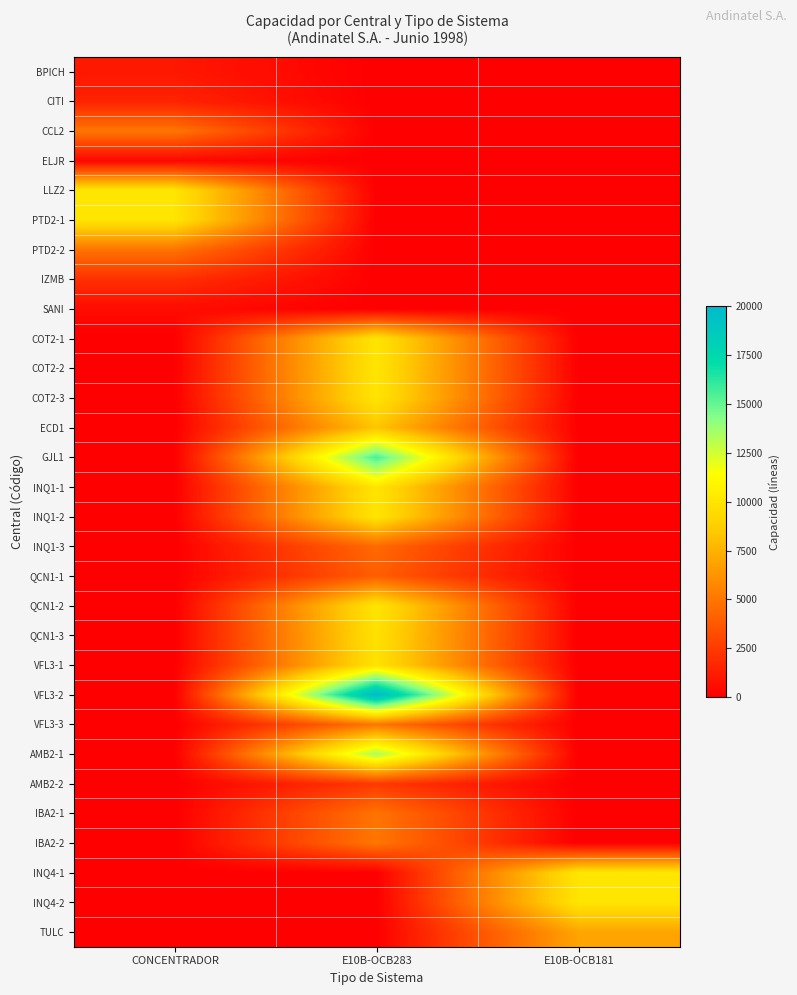

Reading left to right, list all the values displayed in this chart.

BPICH: CONCENTRADOR=1020	E10B-OCB283=0	E10B-OCB181=0
CITI: CONCENTRADOR=1500	E10B-OCB283=0	E10B-OCB181=0
CCL2: CONCENTRADOR=5000	E10B-OCB283=0	E10B-OCB181=0
ELJR: CONCENTRADOR=318	E10B-OCB283=0	E10B-OCB181=0
LLZ2: CONCENTRADOR=10000	E10B-OCB283=0	E10B-OCB181=0
PTD2-1: CONCENTRADOR=10000	E10B-OCB283=0	E10B-OCB181=0
PTD2-2: CONCENTRADOR=4864	E10B-OCB283=0	E10B-OCB181=0
IZMB: CONCENTRADOR=2048	E10B-OCB283=0	E10B-OCB181=0
SANI: CONCENTRADOR=512	E10B-OCB283=0	E10B-OCB181=0
COT2-1: CONCENTRADOR=0	E10B-OCB283=10000	E10B-OCB181=0
COT2-2: CONCENTRADOR=0	E10B-OCB283=10000	E10B-OCB181=0
COT2-3: CONCENTRADOR=0	E10B-OCB283=10000	E10B-OCB181=0
ECD1: CONCENTRADOR=0	E10B-OCB283=8328	E10B-OCB181=0
GJL1: CONCENTRADOR=0	E10B-OCB283=15536	E10B-OCB181=0
INQ1-1: CONCENTRADOR=0	E10B-OCB283=10000	E10B-OCB181=0
INQ1-2: CONCENTRADOR=0	E10B-OCB283=10000	E10B-OCB181=0
INQ1-3: CONCENTRADOR=0	E10B-OCB283=4478	E10B-OCB181=0
QCN1-1: CONCENTRADOR=0	E10B-OCB283=4000	E10B-OCB181=0
QCN1-2: CONCENTRADOR=0	E10B-OCB283=10000	E10B-OCB181=0
QCN1-3: CONCENTRADOR=0	E10B-OCB283=9778	E10B-OCB181=0
VFL3-1: CONCENTRADOR=0	E10B-OCB283=9820	E10B-OCB181=0
VFL3-2: CONCENTRADOR=0	E10B-OCB283=20000	E10B-OCB181=0
VFL3-3: CONCENTRADOR=0	E10B-OCB283=5000	E10B-OCB181=0
AMB2-1: CONCENTRADOR=0	E10B-OCB283=13512	E10B-OCB181=0
AMB2-2: CONCENTRADOR=0	E10B-OCB283=2428	E10B-OCB181=0
IBA2-1: CONCENTRADOR=0	E10B-OCB283=4891	E10B-OCB181=0
IBA2-2: CONCENTRADOR=0	E10B-OCB283=5000	E10B-OCB181=0
INQ4-1: CONCENTRADOR=0	E10B-OCB283=0	E10B-OCB181=10000
INQ4-2: CONCENTRADOR=0	E10B-OCB283=0	E10B-OCB181=10000
TULC: CONCENTRADOR=0	E10B-OCB283=0	E10B-OCB181=6928